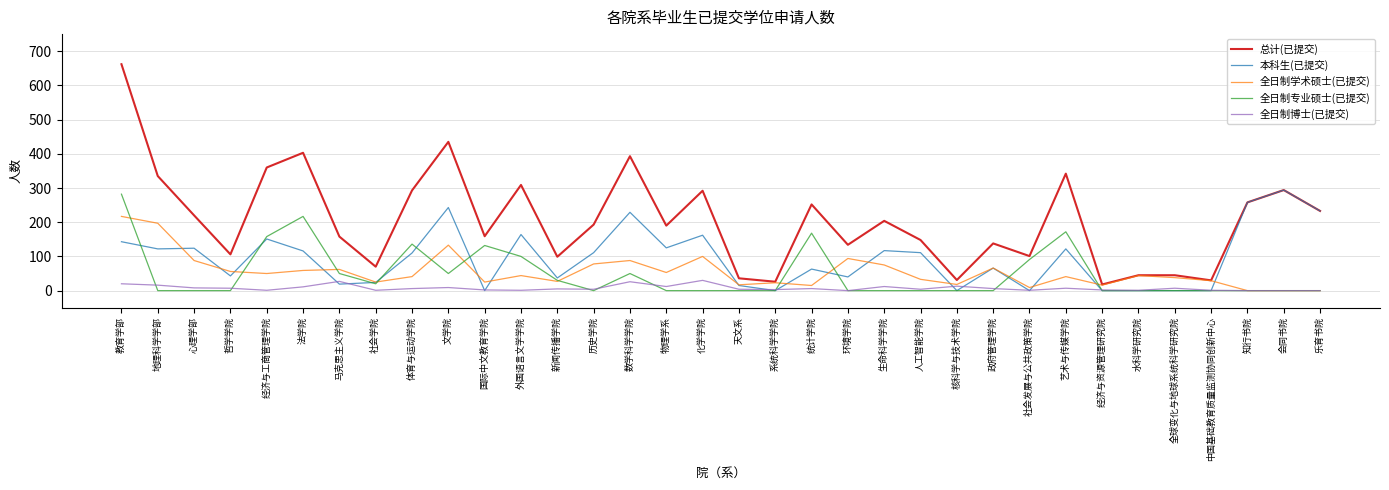

Is the value of 总计(已提交) at 社会学院 greater than the value of 全日制博士(已提交) at 哲学学院?

Yes